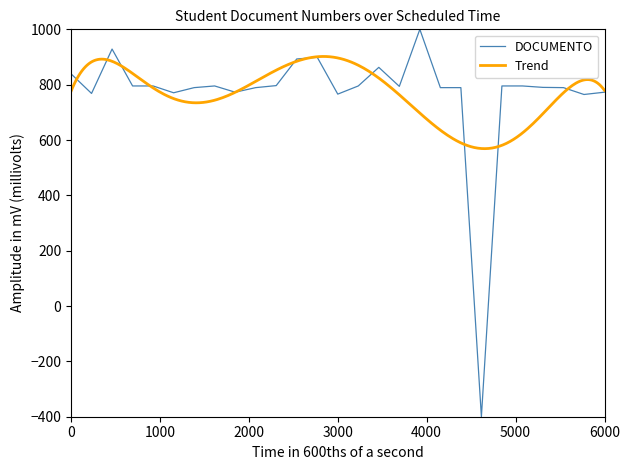

What is the minimum value for DOCUMENTO?

-400.0